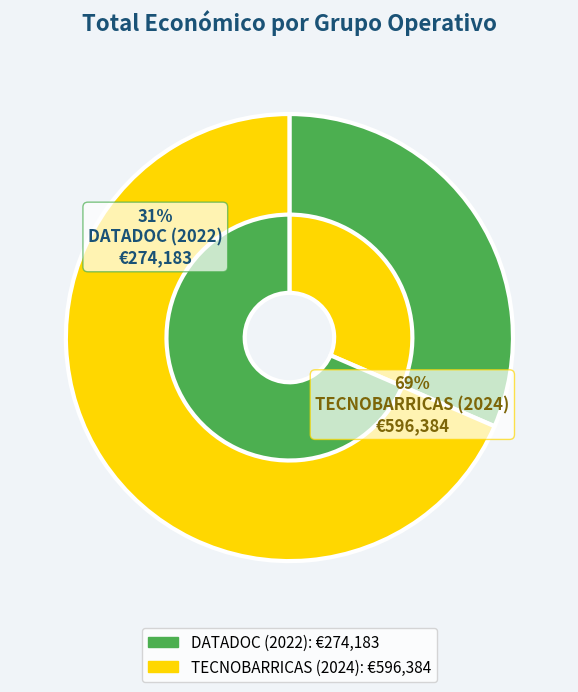

To the nearest percent, what percentage of the pie is DATADOC (2022)?

31%